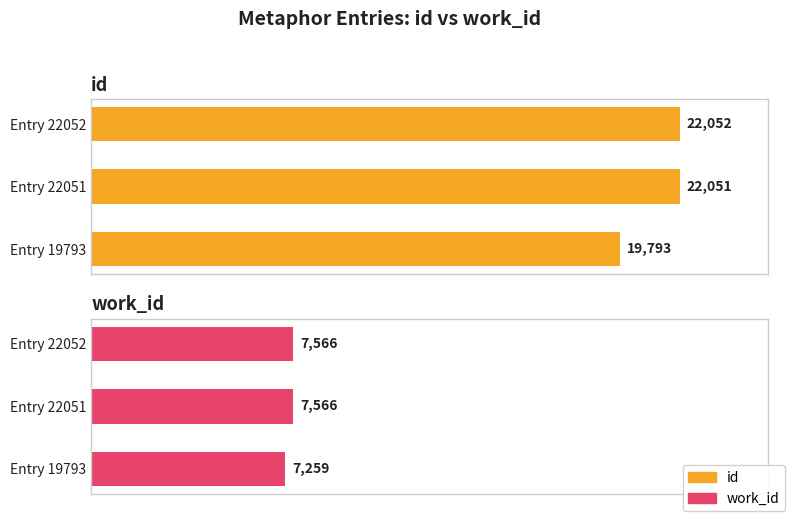

The work_id series shows 5023 at Entry 19793. True or false?

False